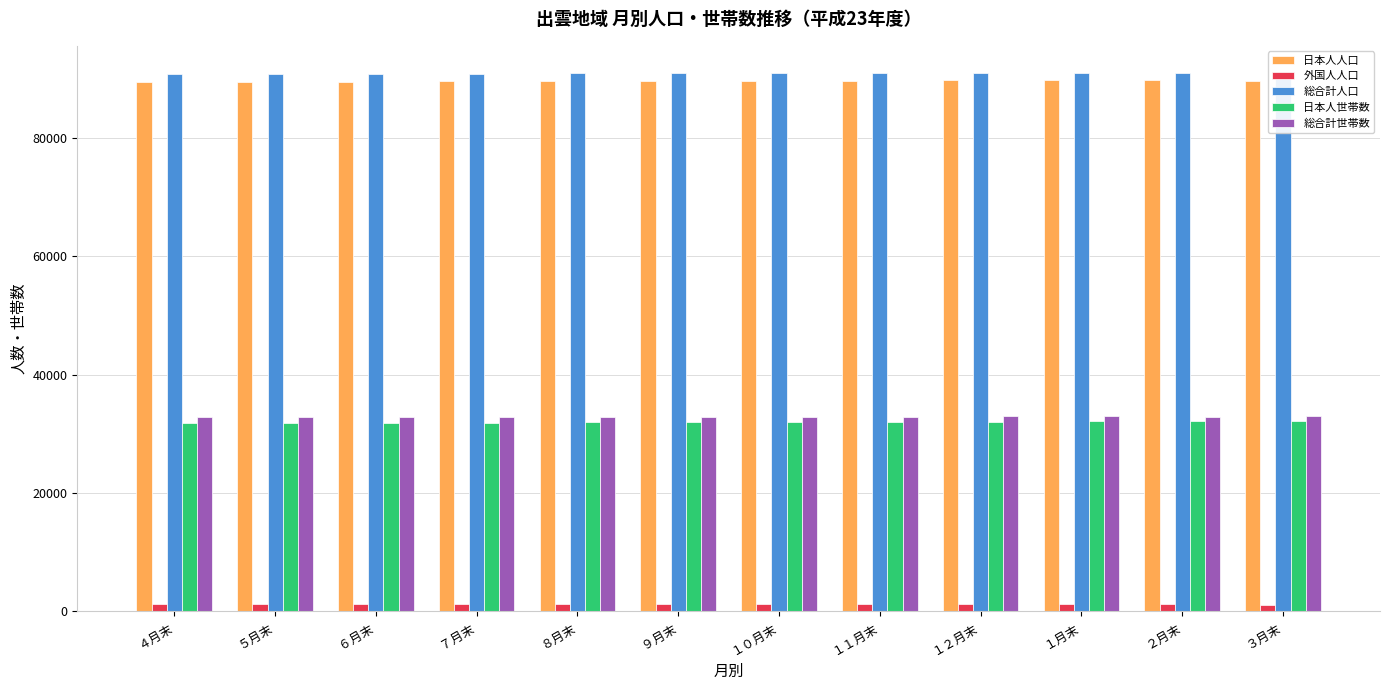

Is it true that 総合計世帯数 equals 32957 at １月末?

True